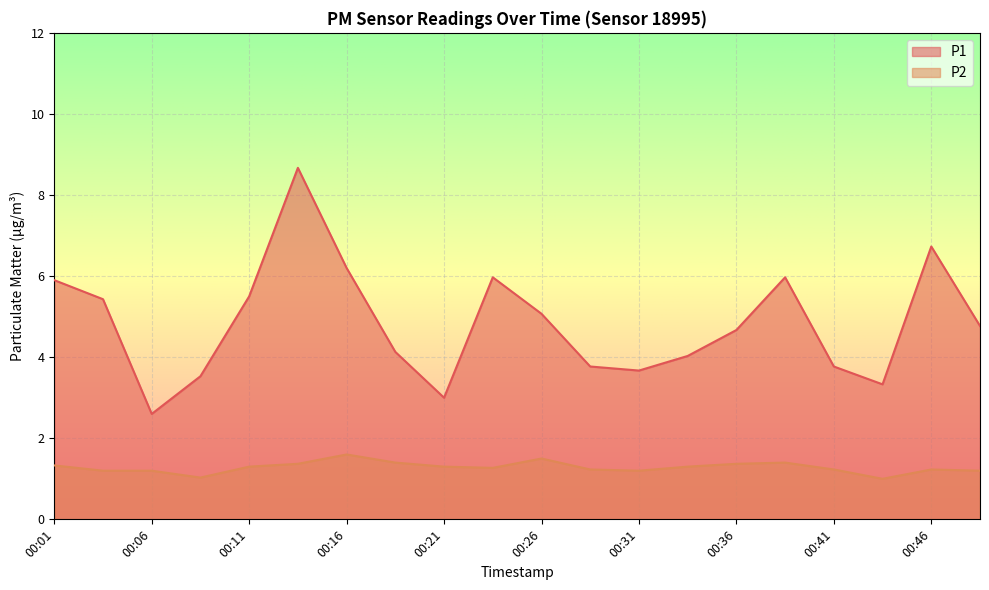

At which category is the sum across all series the highest?

00:14